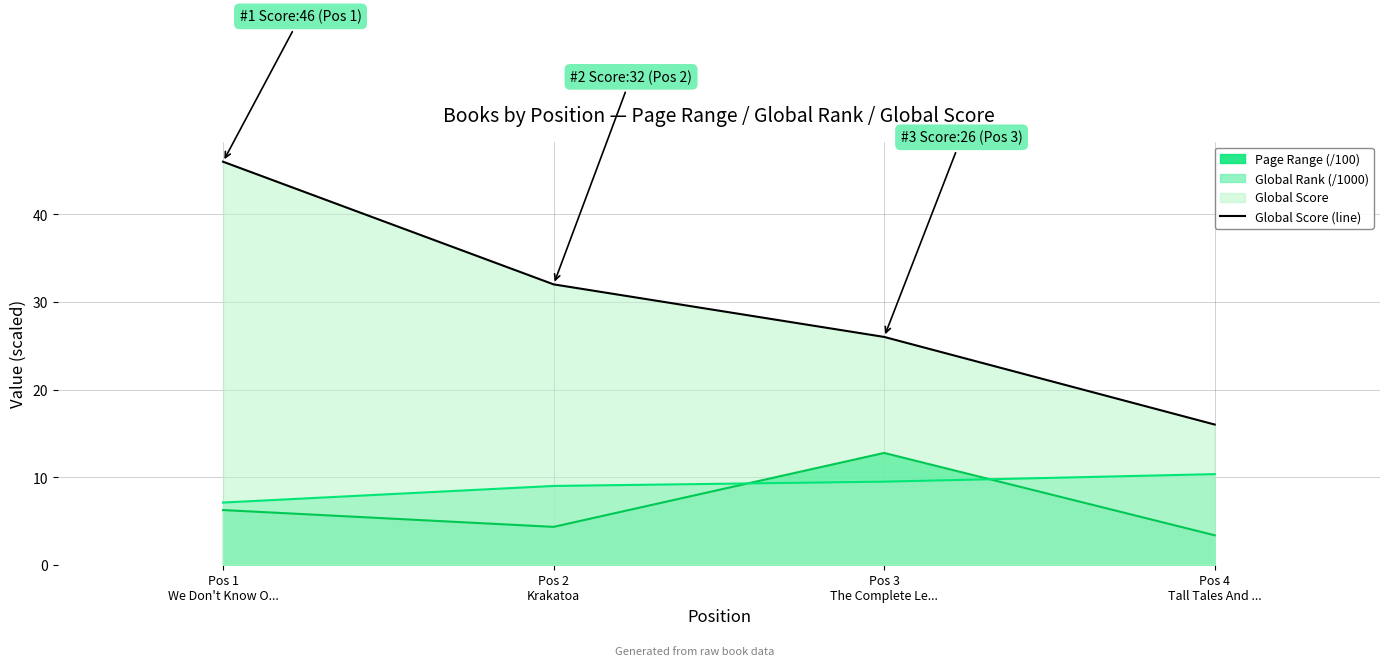

Which category has the lowest value across all series?

Pos 4
Tall Tales And ...